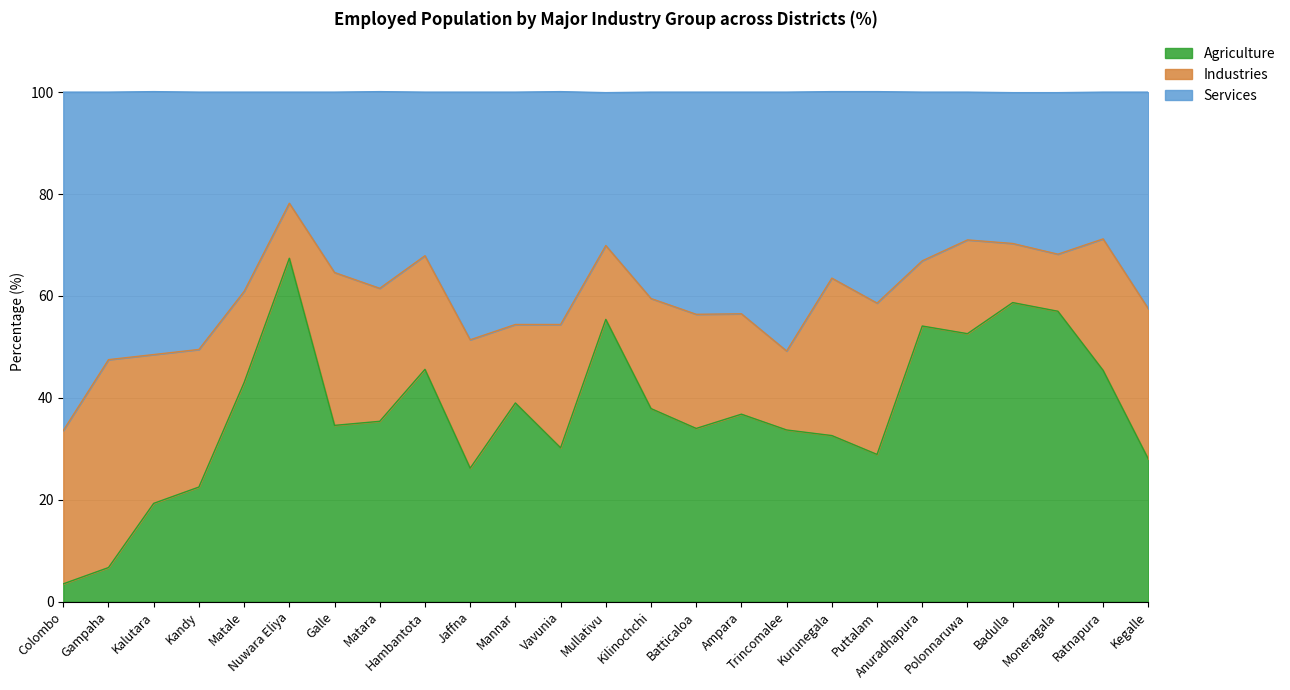

What is the lowest value of the Agriculture series?

3.5